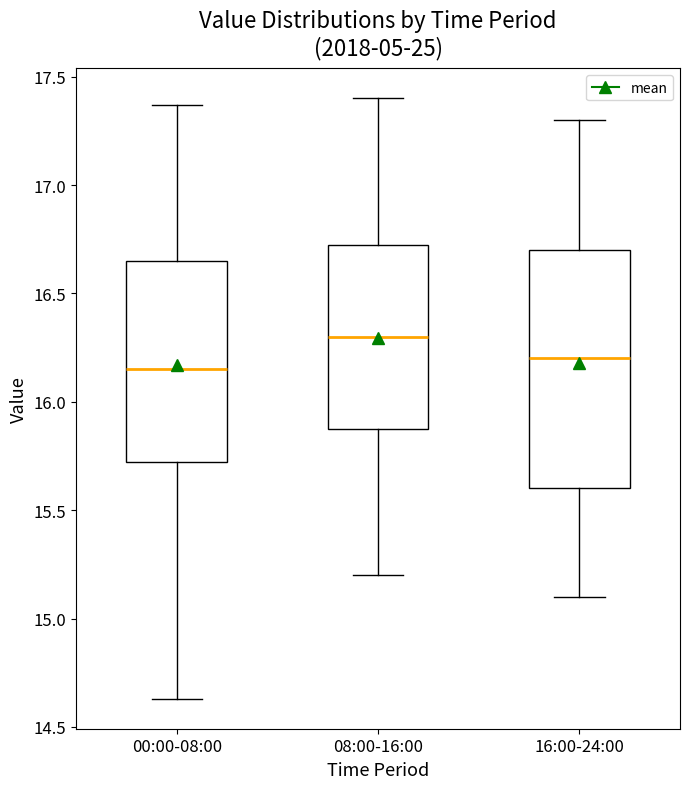

Reading left to right, read every box against the y-axis: the position of its median line, the range the box covers, and the ends of its whiskers. The values are not printed on the chart, so give them approximately, as read against the axis.

00:00-08:00: median 16.15, box 15.70 to 16.65, whiskers 14.65 to 17.35
08:00-16:00: median 16.30, box 15.90 to 16.75, whiskers 15.20 to 17.40
16:00-24:00: median 16.20, box 15.60 to 16.70, whiskers 15.10 to 17.30